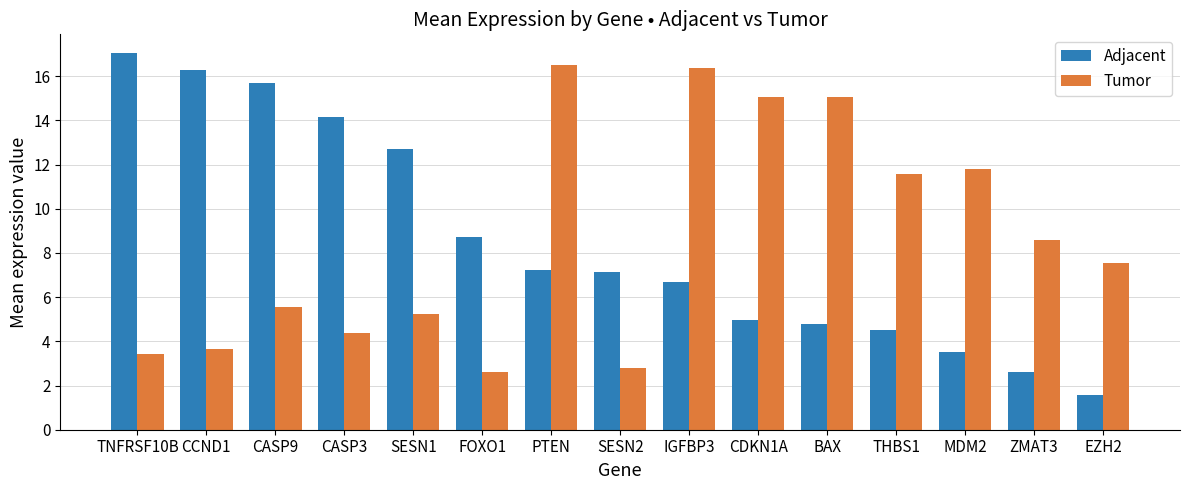

Is it true that Adjacent equals 6.7 at IGFBP3?

True